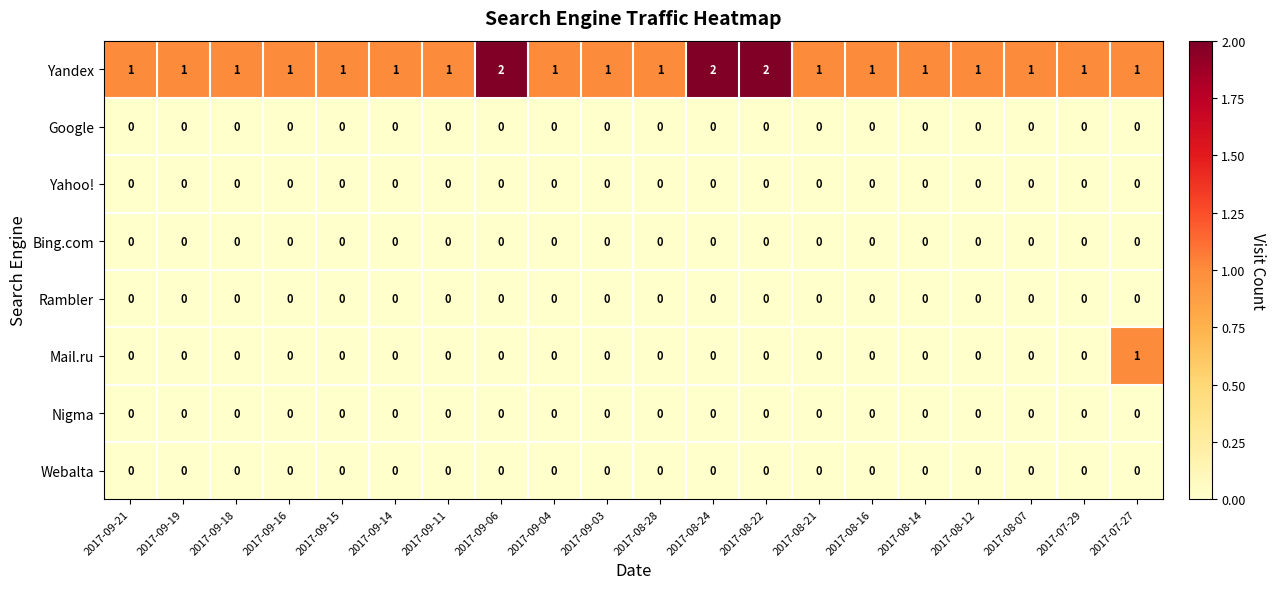

How many Mail.ru values are between 0 and 1?

20